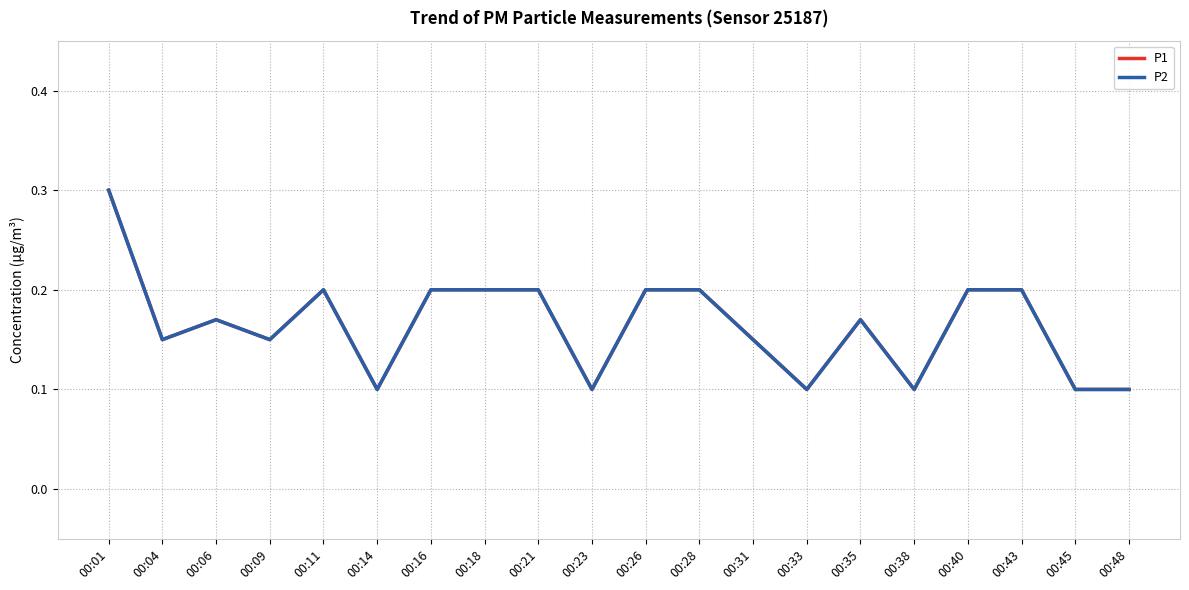

How many lines are shown in the chart?

2